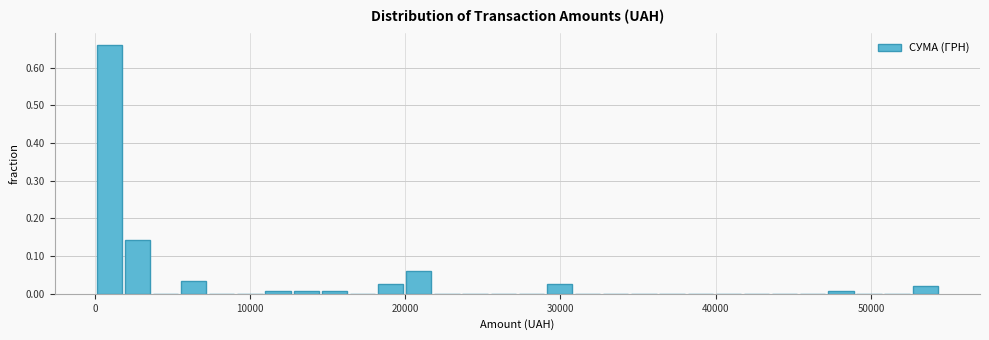

Around what value on the x-axis is the tallest bar? Give the approximate position of its centre, as read against the axis.

1000